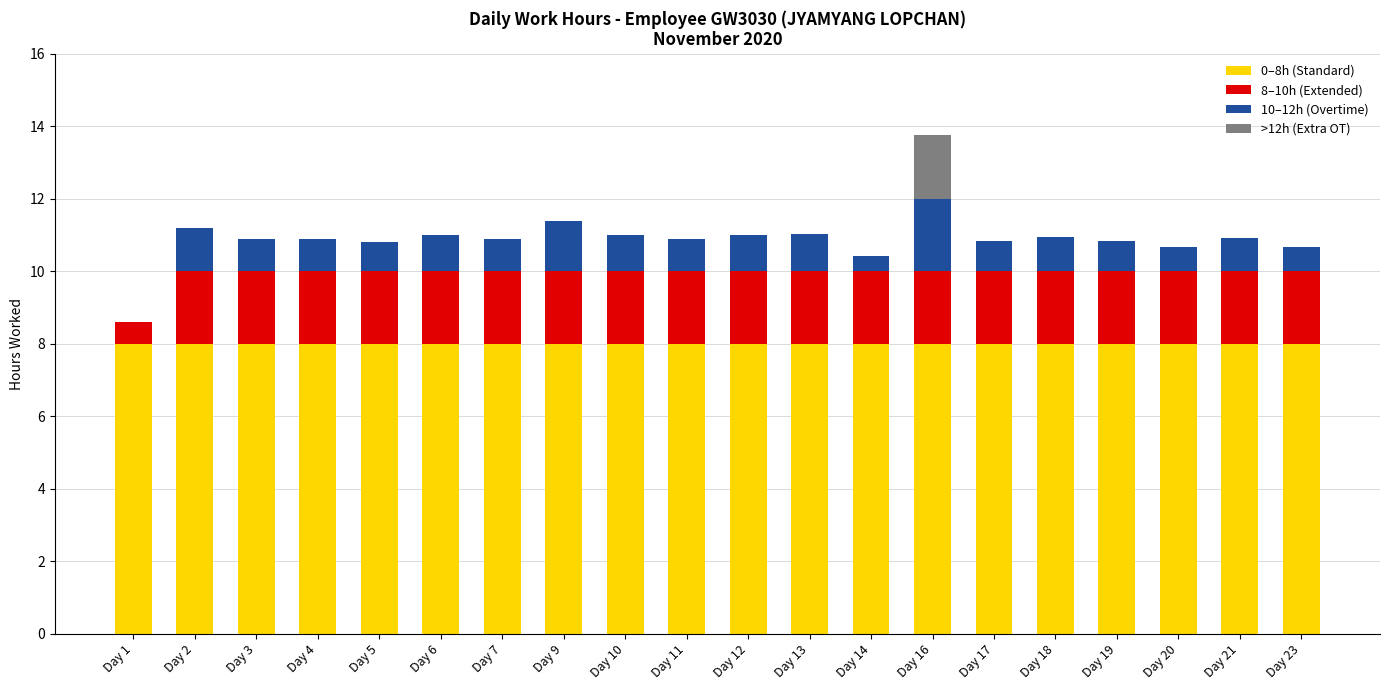

What is the maximum value for 0–8h (Standard)?

8.0